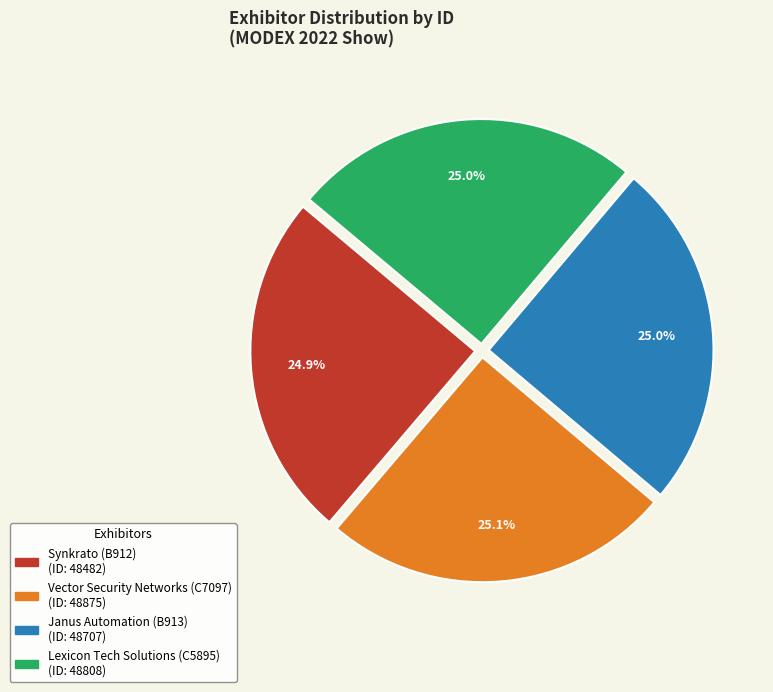

Approximately how many times larger is the value at Lexicon Tech Solutions (C5895) compared to Synkrato (B912)?

1.0